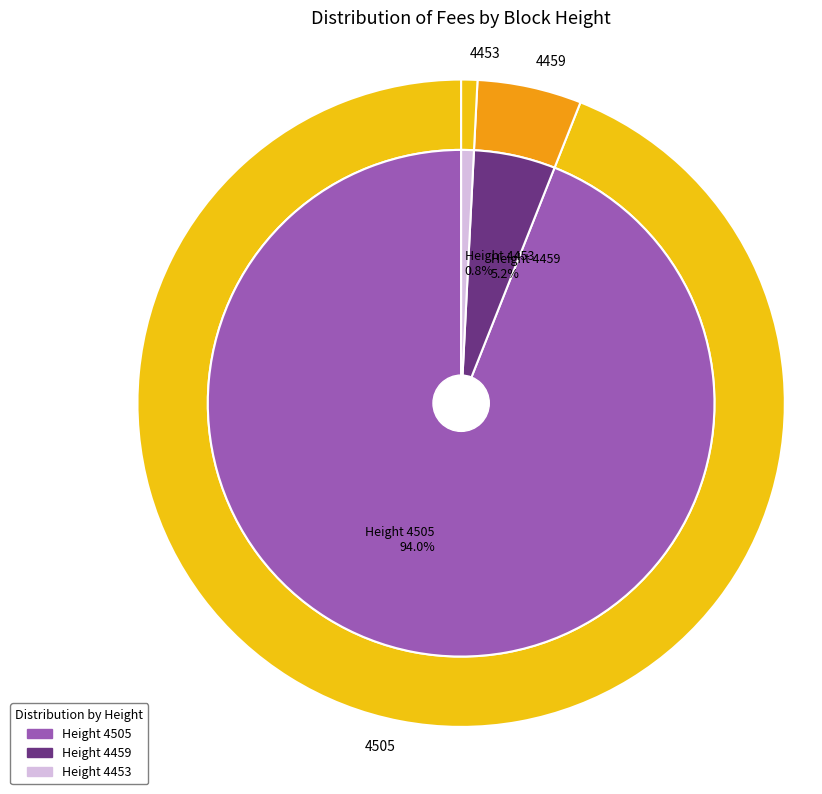

Rank the categories by value from lowest to highest.

4453, 4459, 4505